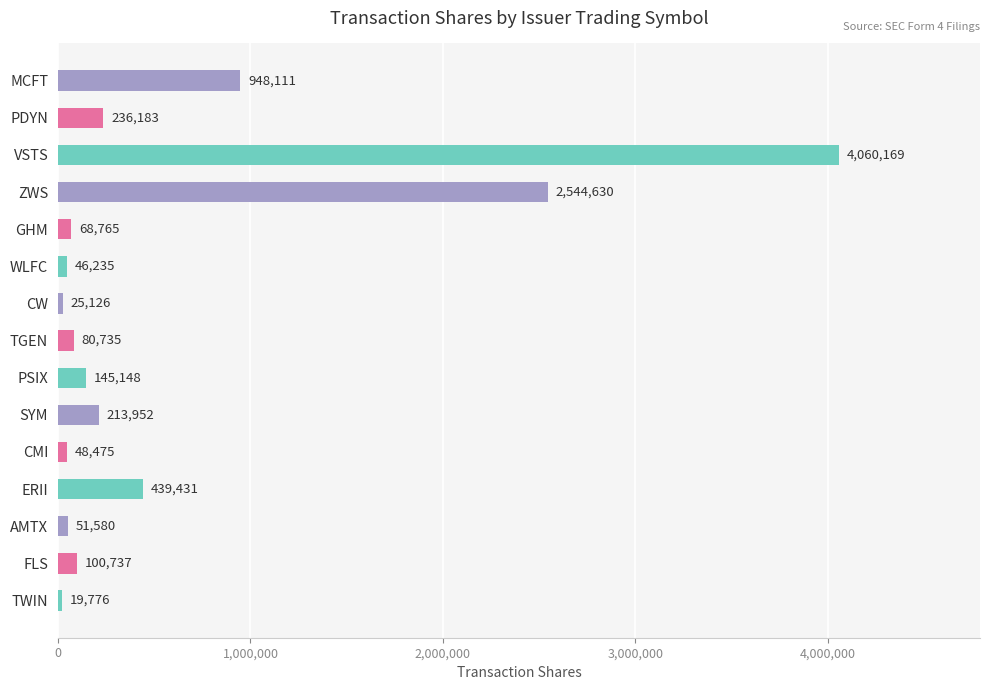

What is the difference between the maximum and second lowest values?

4035043